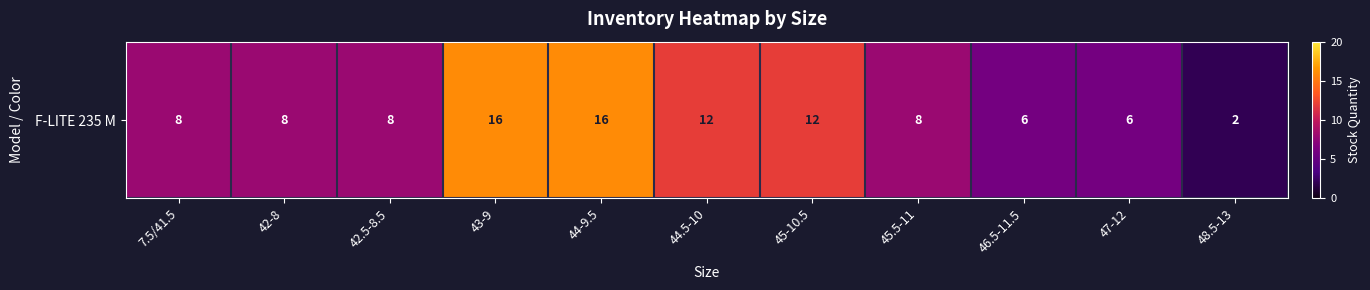

Is it true that the value at 45-10.5 is 8?

False